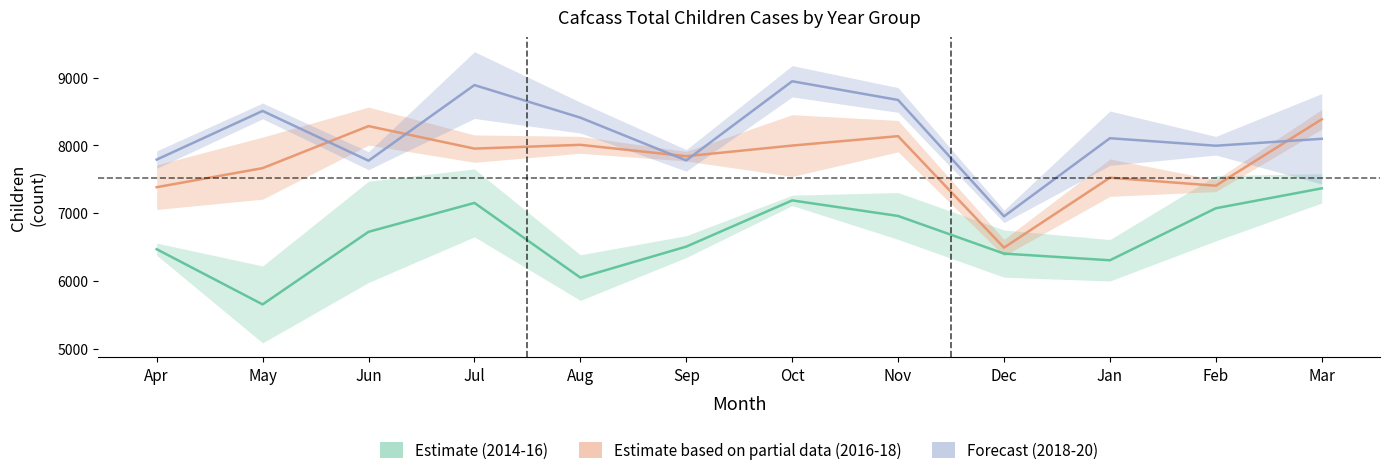

What is the sum of the Forecast values at Mar and Apr?

15890.5